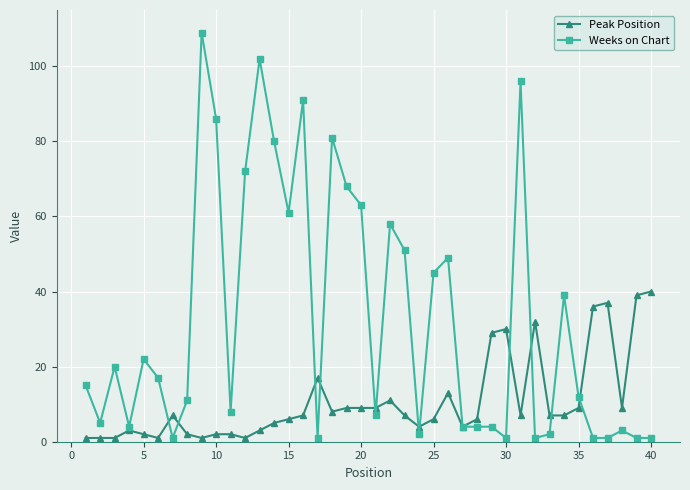

What is the value of the Weeks on Chart point at the 1st from the left?

15